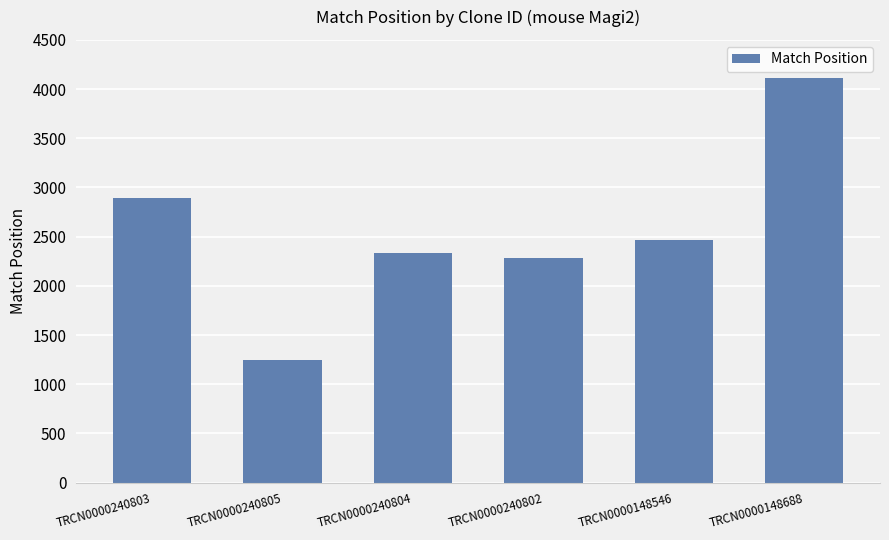

The chart shows a value of 6541 at TRCN0000148688. True or false?

False